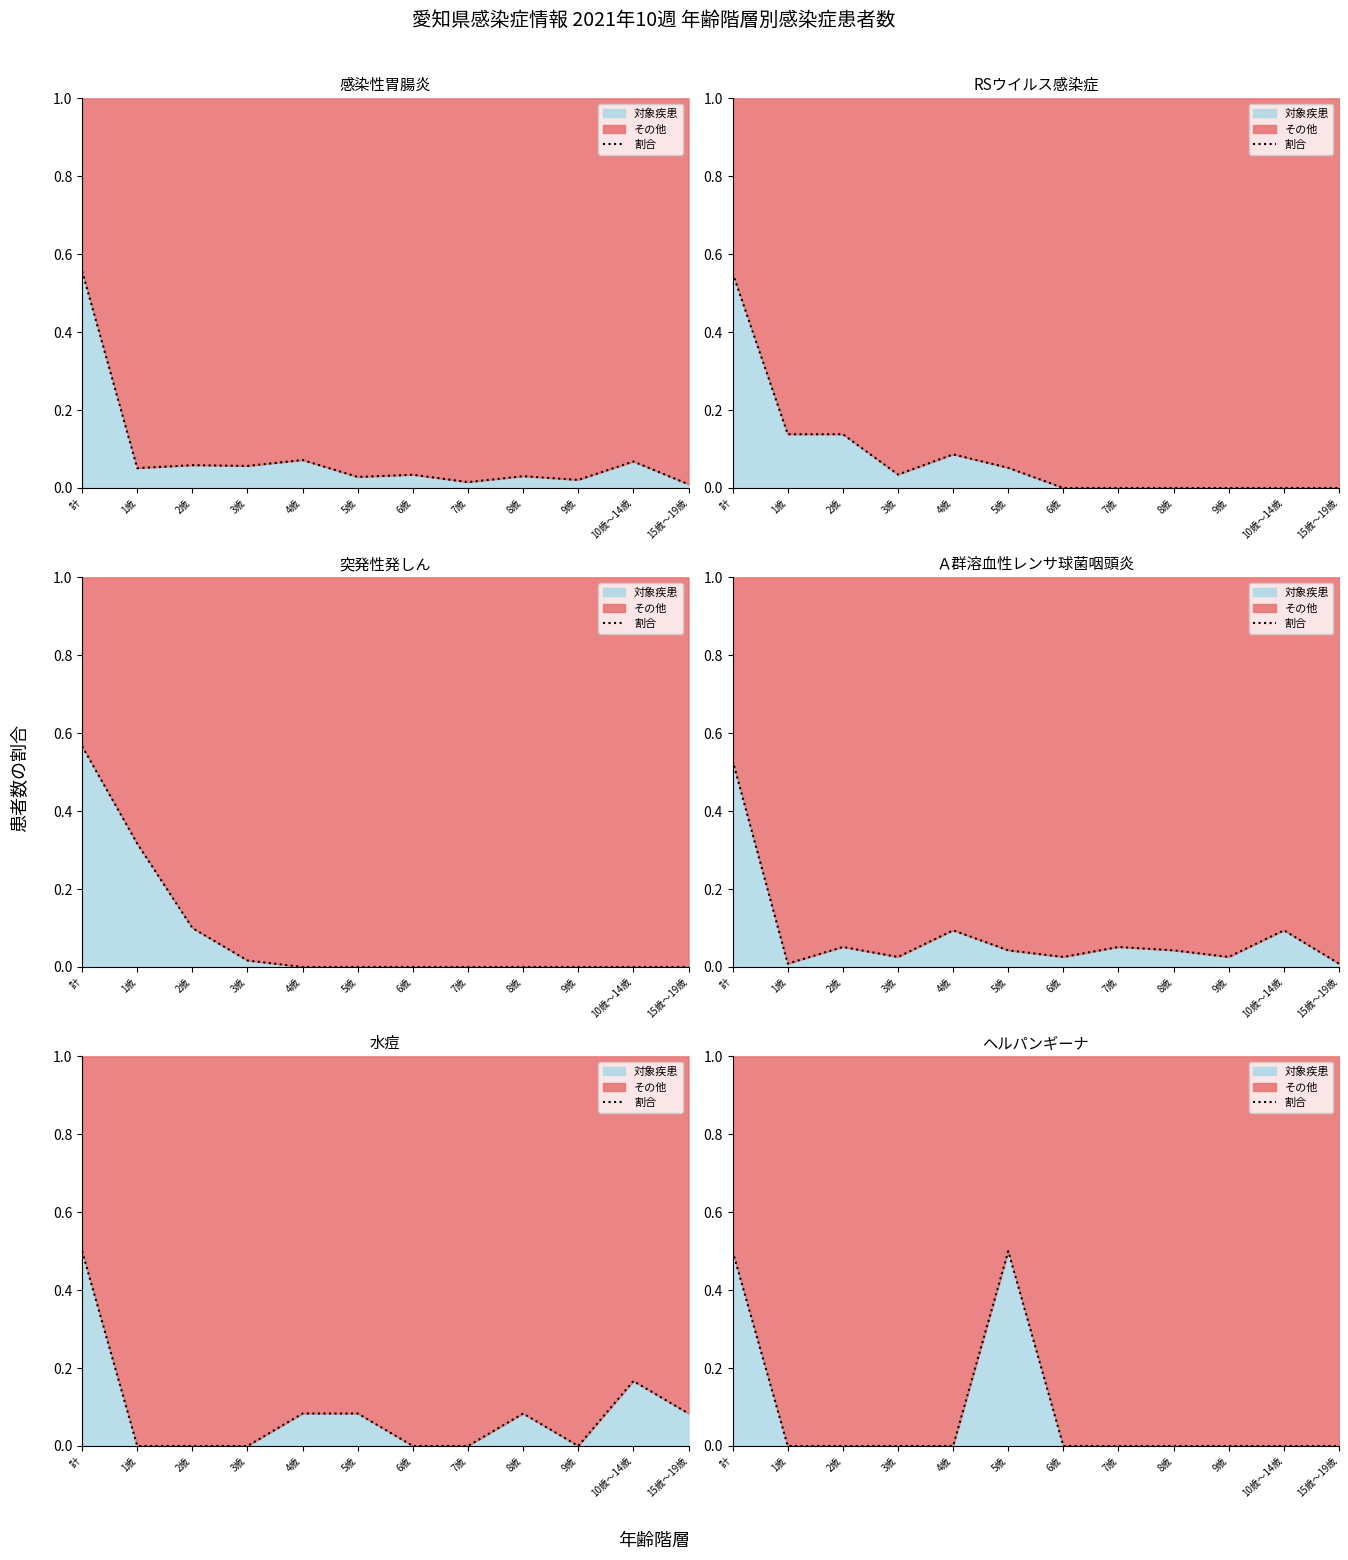

The chart shows a value of 0.0 at 1歳. True or false?

True